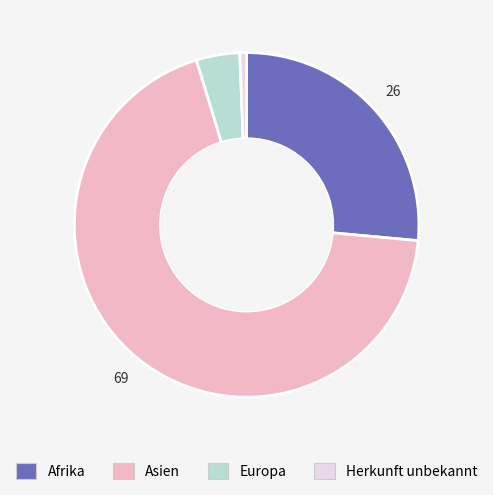

Which category has the biggest portion of the pie?

Asien